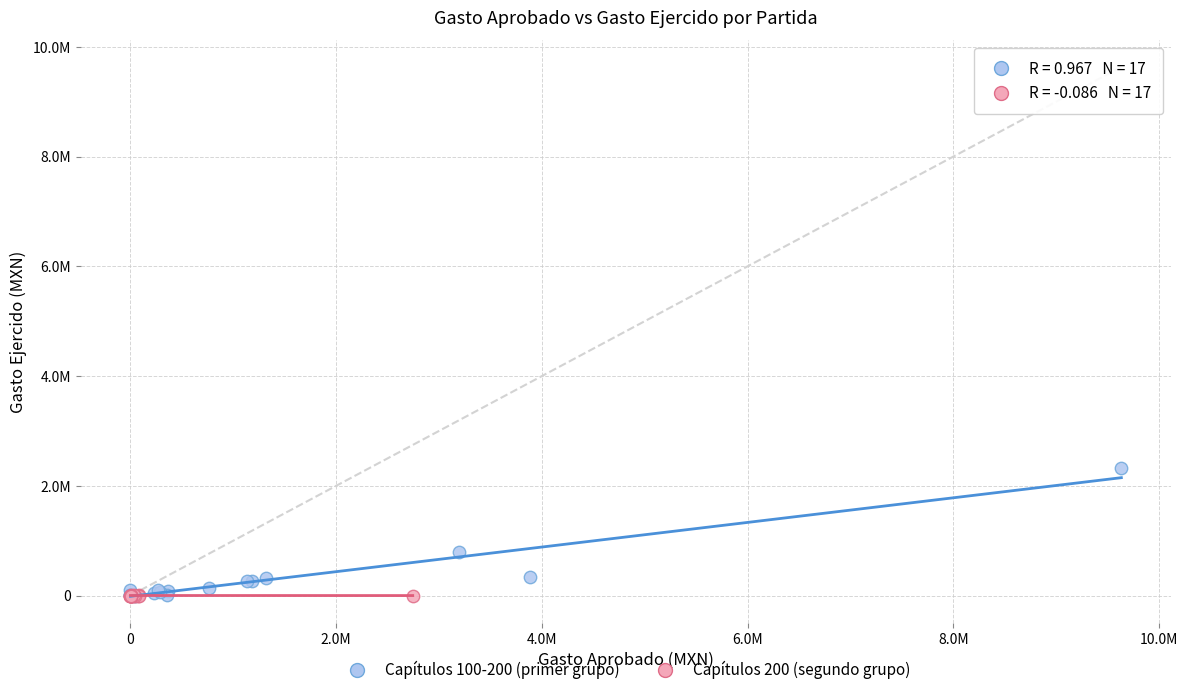

Which series has the widest spread of Y values?

Capítulos 100-200 (primer grupo)